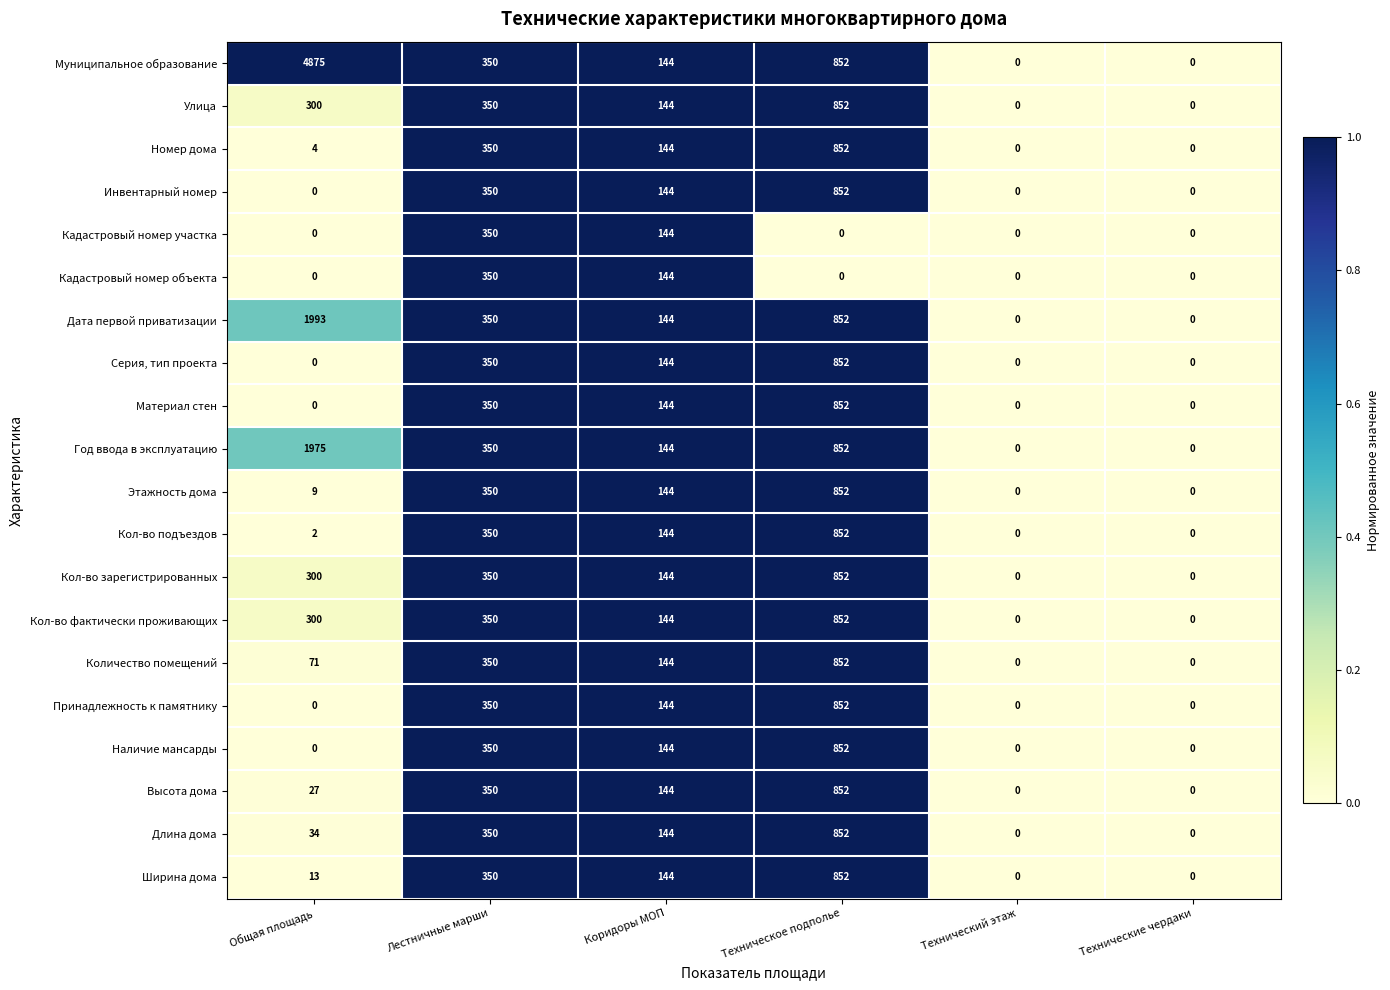

What is the maximum value for Материал стен?

852